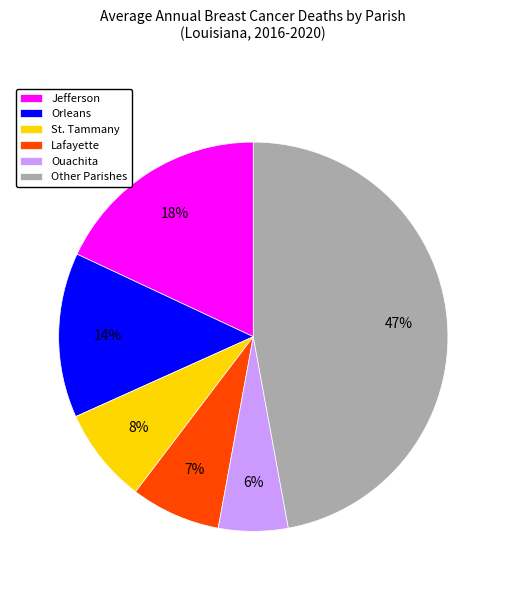

Is Orleans the majority of the pie?

No